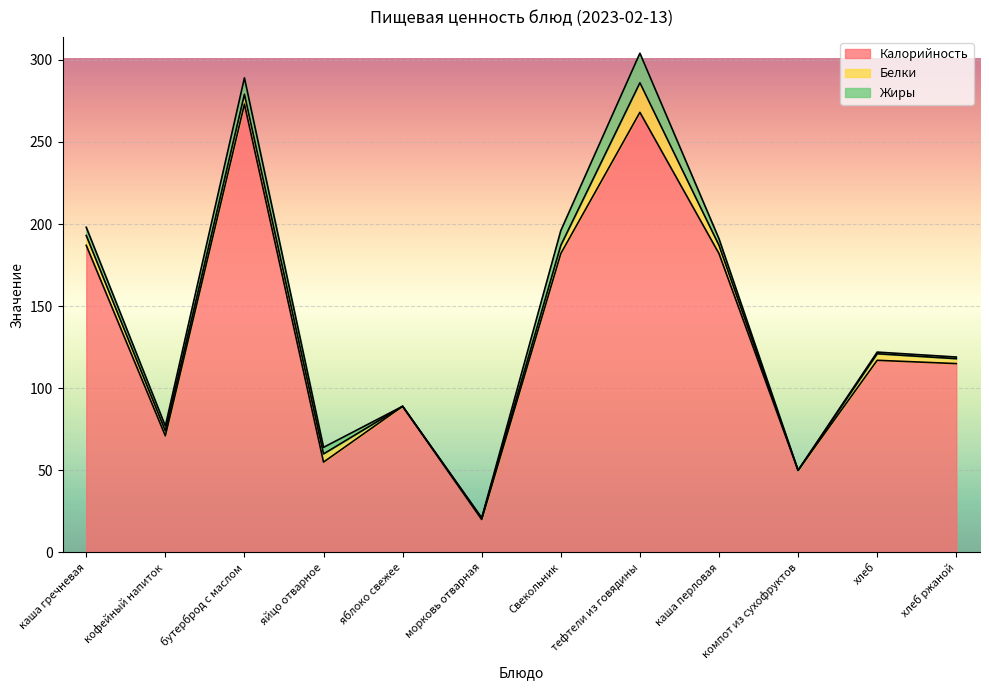

List the series in order of their peak value, lowest first.

Белки, Жиры, Калорийность